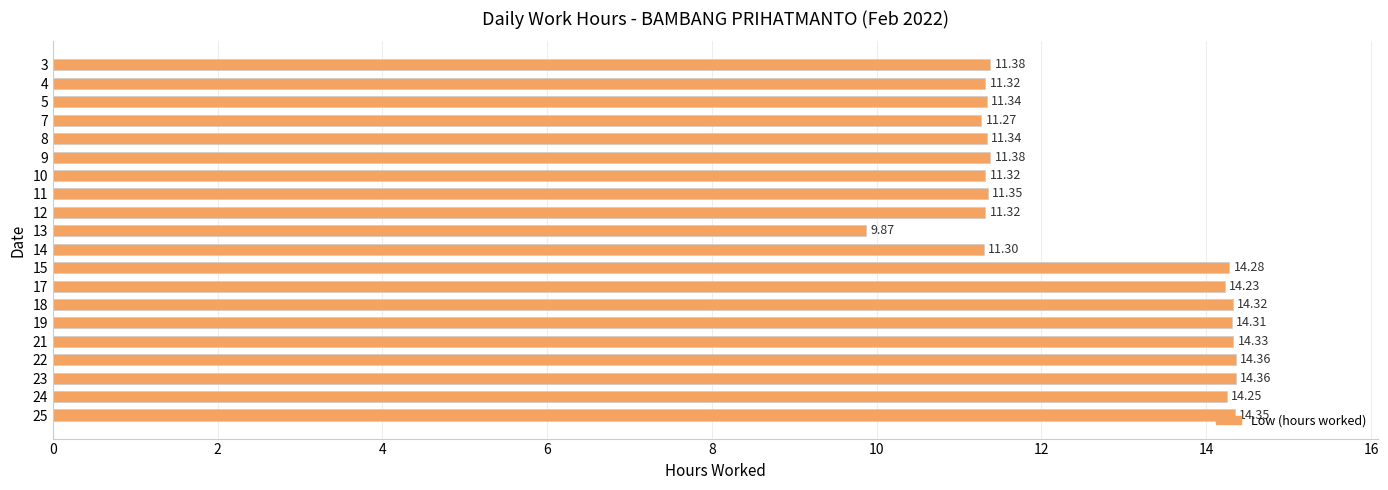

What is the change in value from 11 to 18?

+3.0